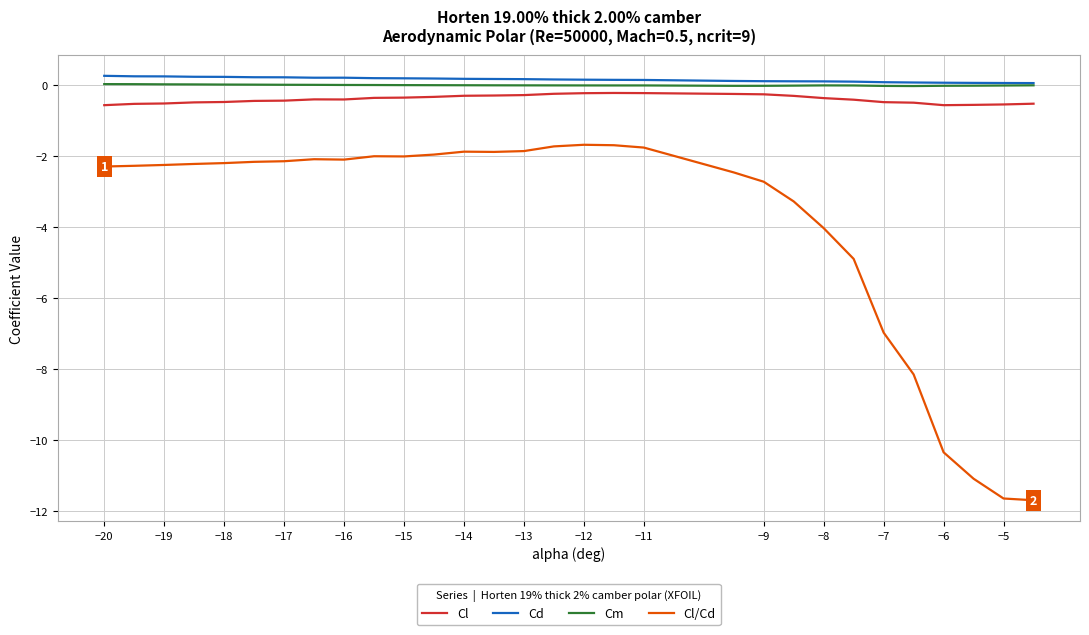

True or false: Cm and Cl intersect in this chart.

False